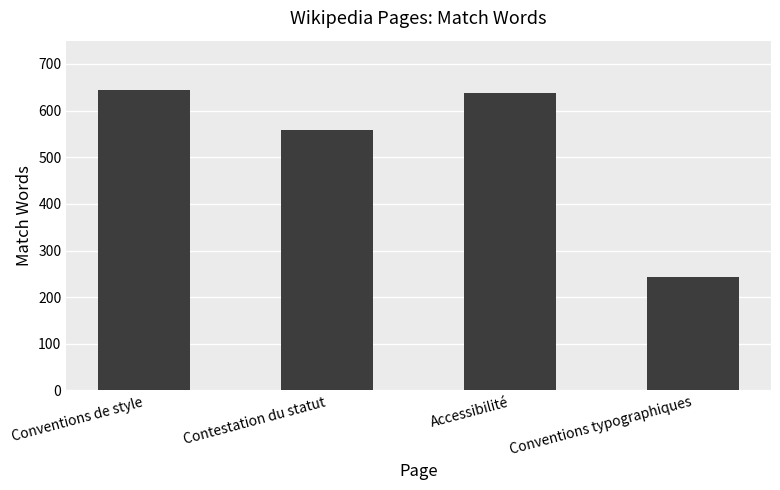

True or false: the data shows 338 at Conventions typographiques.

False